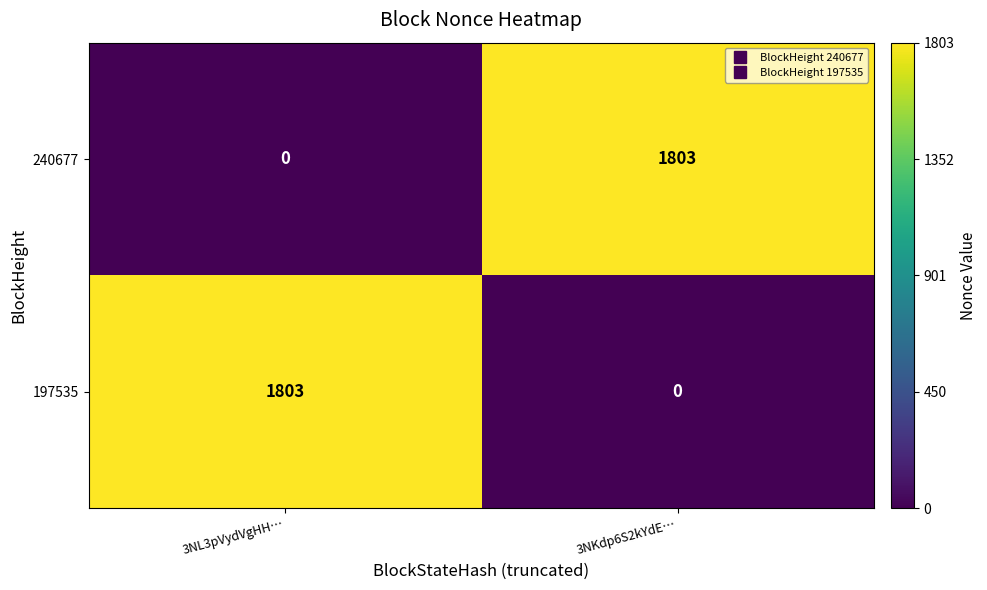

What is the difference between the 240677 values at 3NKdp6S2kYdE… and 3NL3pVydVgHH…?

1803